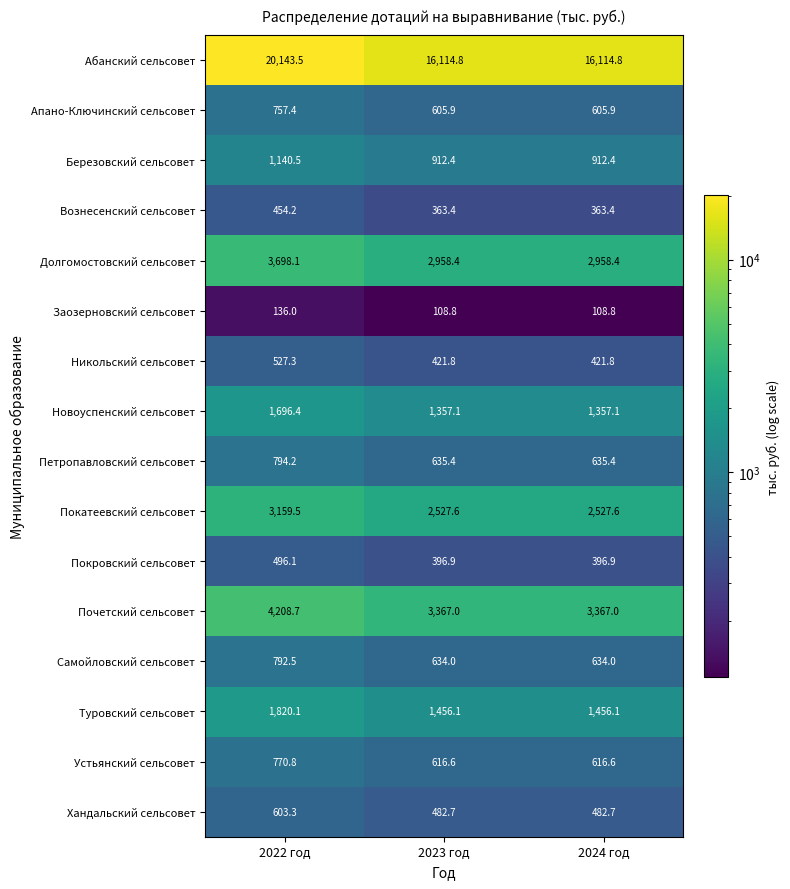

What is the difference between the highest and lowest values at 2022 год?

20007.5